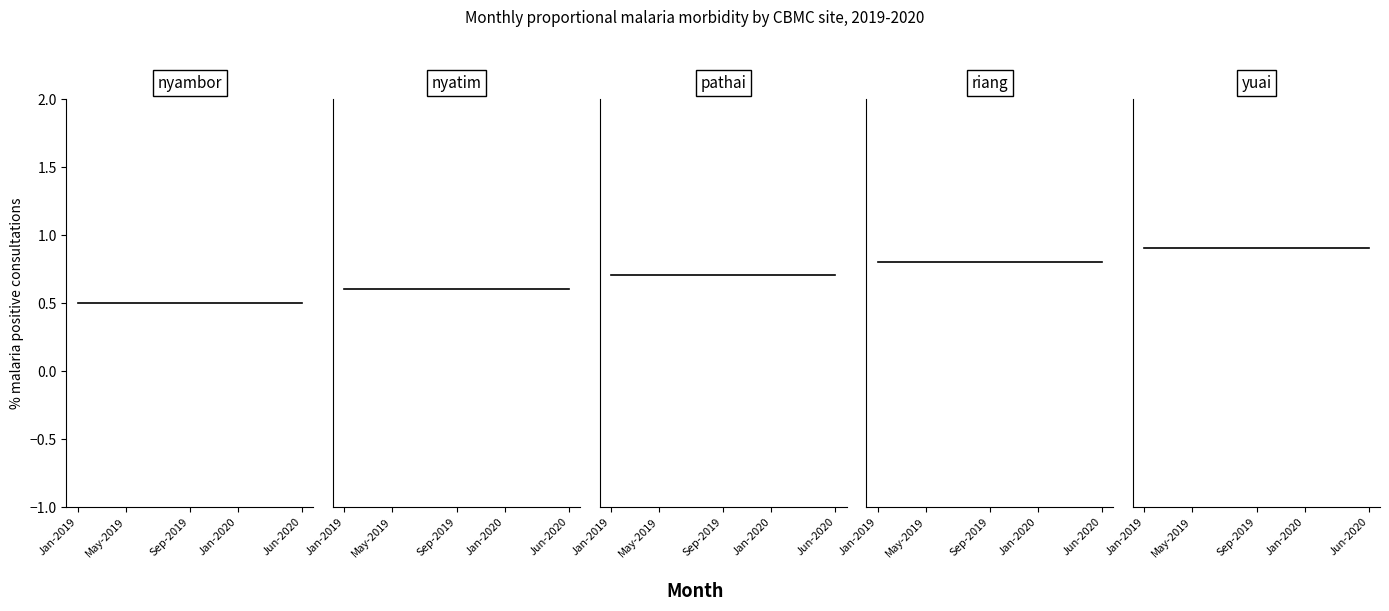

What is the total value across all series at May-2019?

3.5